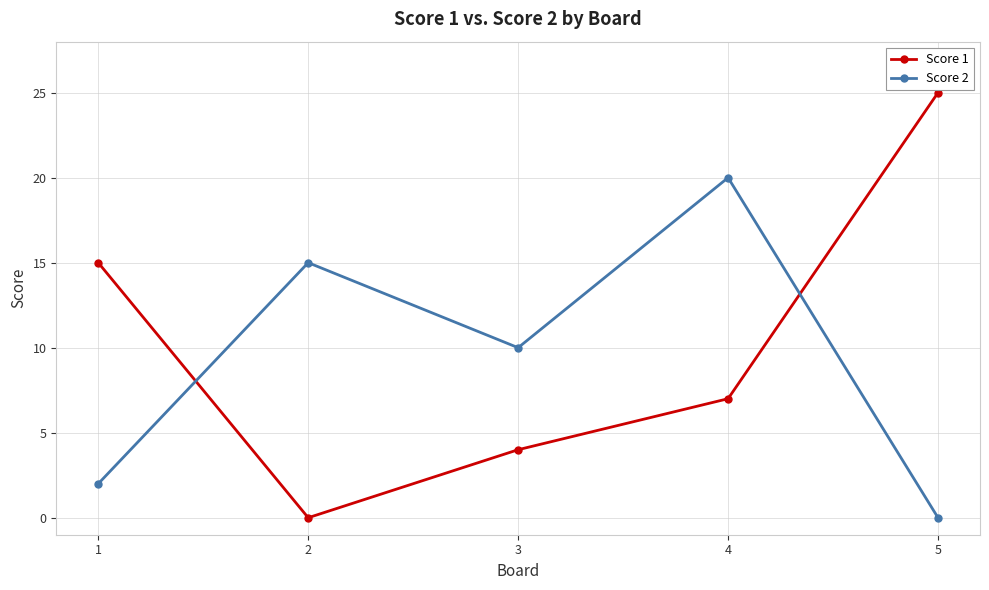

What is the sum of the Score 1 values at 5 and 4?

32